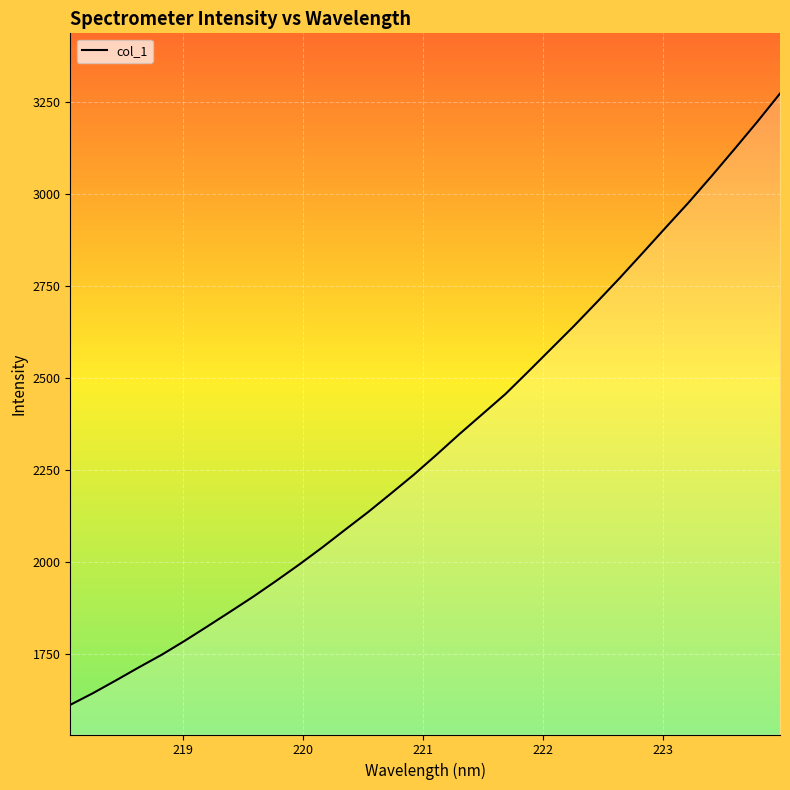

How many lines are shown in the chart?

1